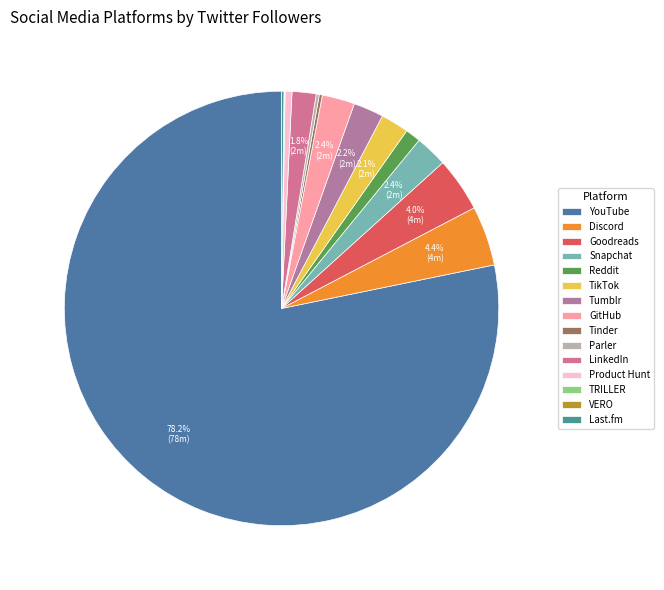

How many slices are in this pie chart?

15